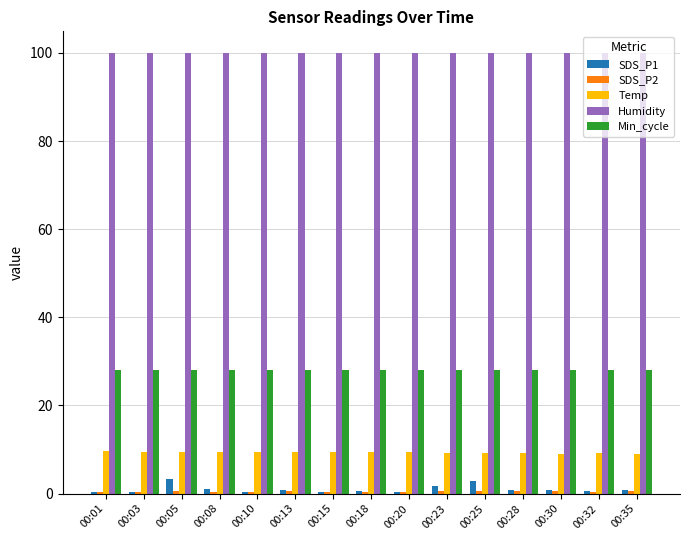

What is the maximum value shown in the chart?

99.9